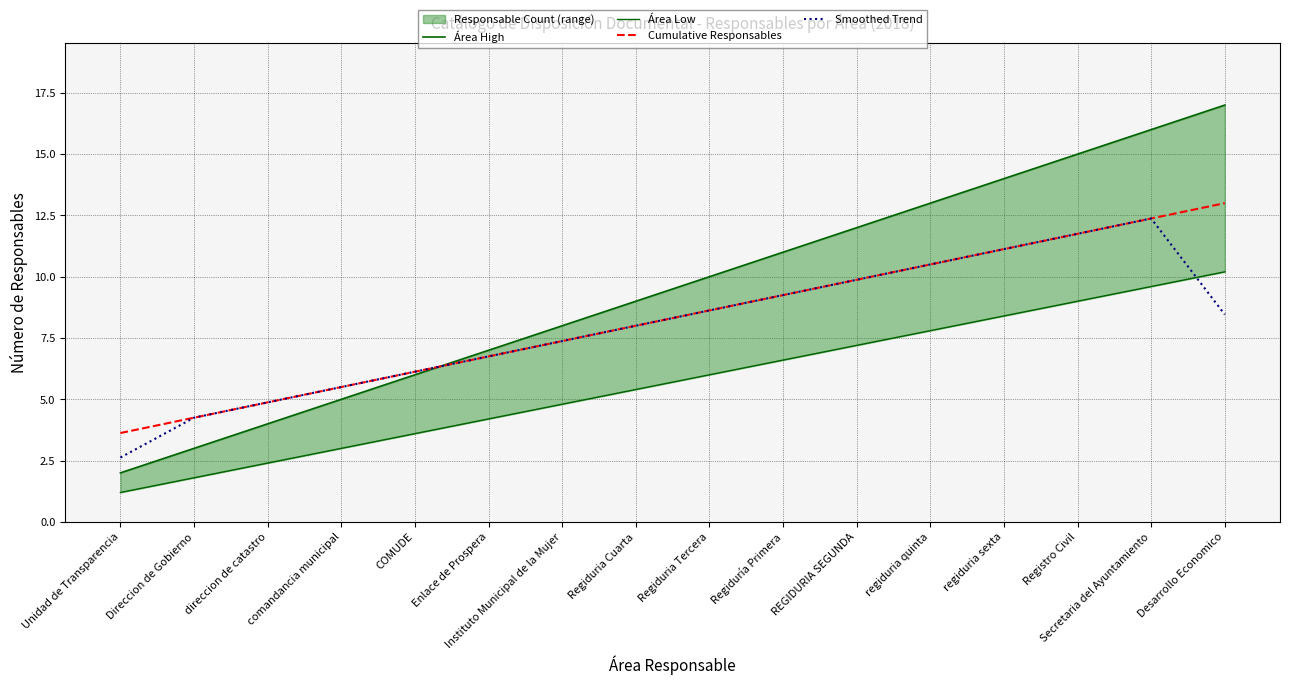

At how many categories does at least one series exceed 14?

3